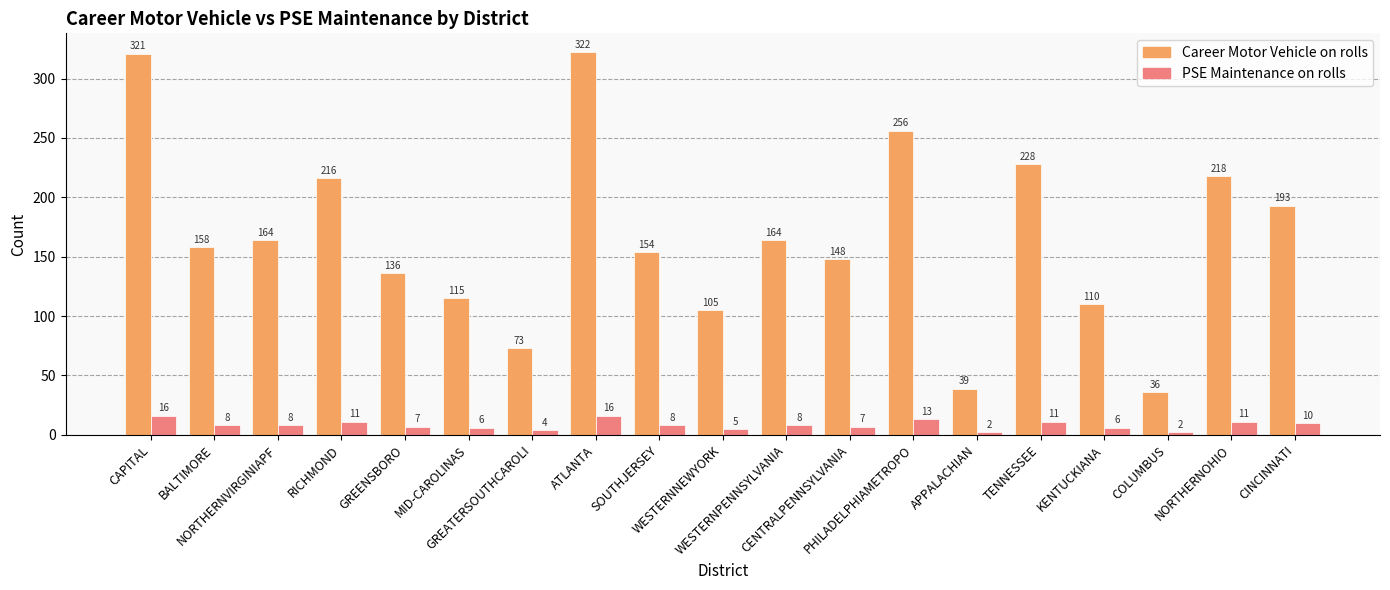

What position from the right is PHILADELPHIAMETROPO?

7